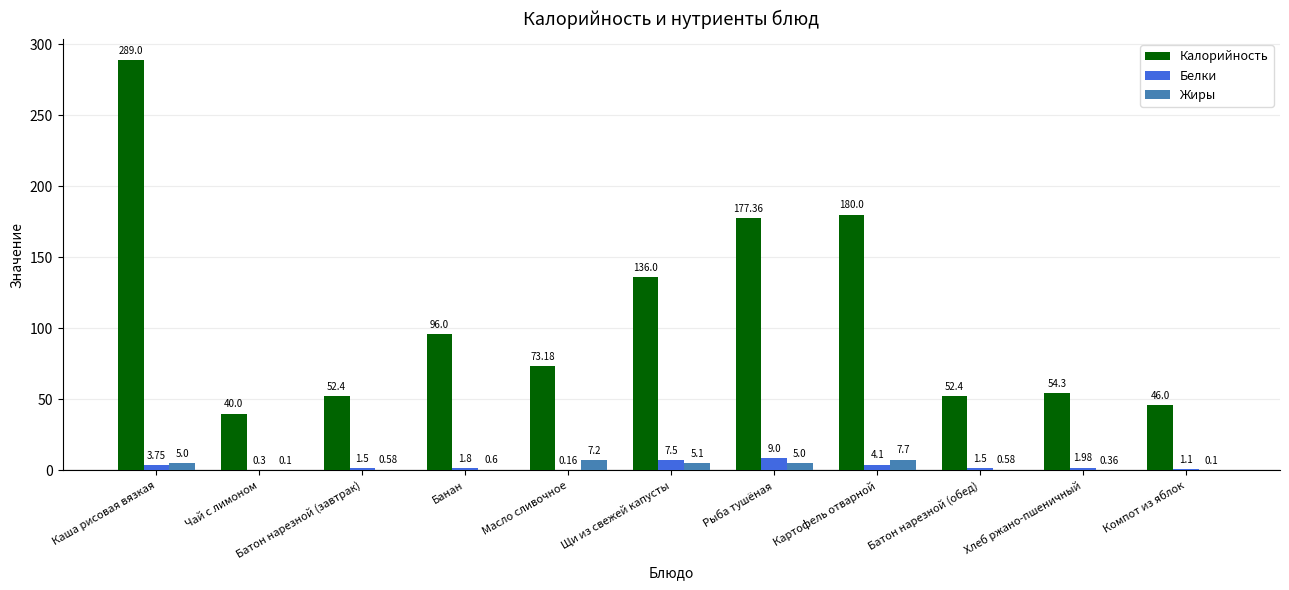

What is the sum of the Жиры values at Масло сливочное and Картофель отварной?

14.9